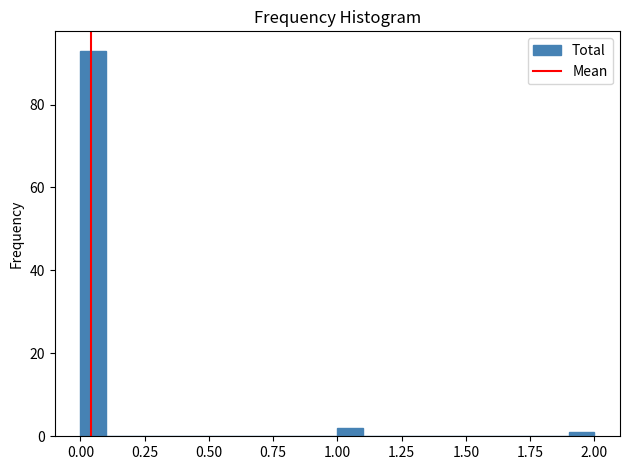

Around what value on the x-axis is the tallest bar? Give the approximate position of its centre, as read against the axis.

0.05